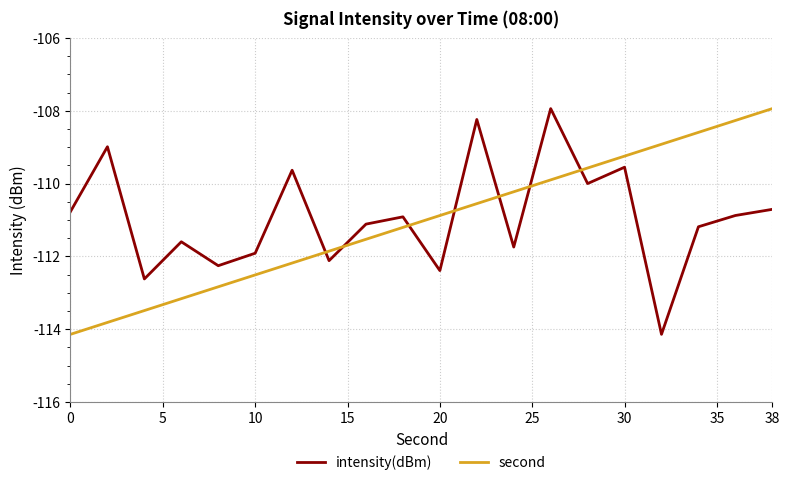

What is the minimum value for intensity(dBm)?

-114.1